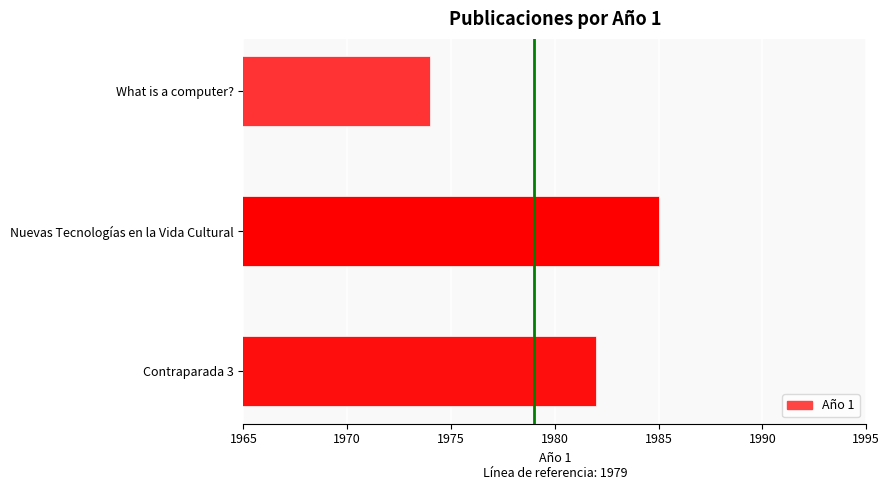

At which category does the chart reach its minimum across all series?

What is a computer?